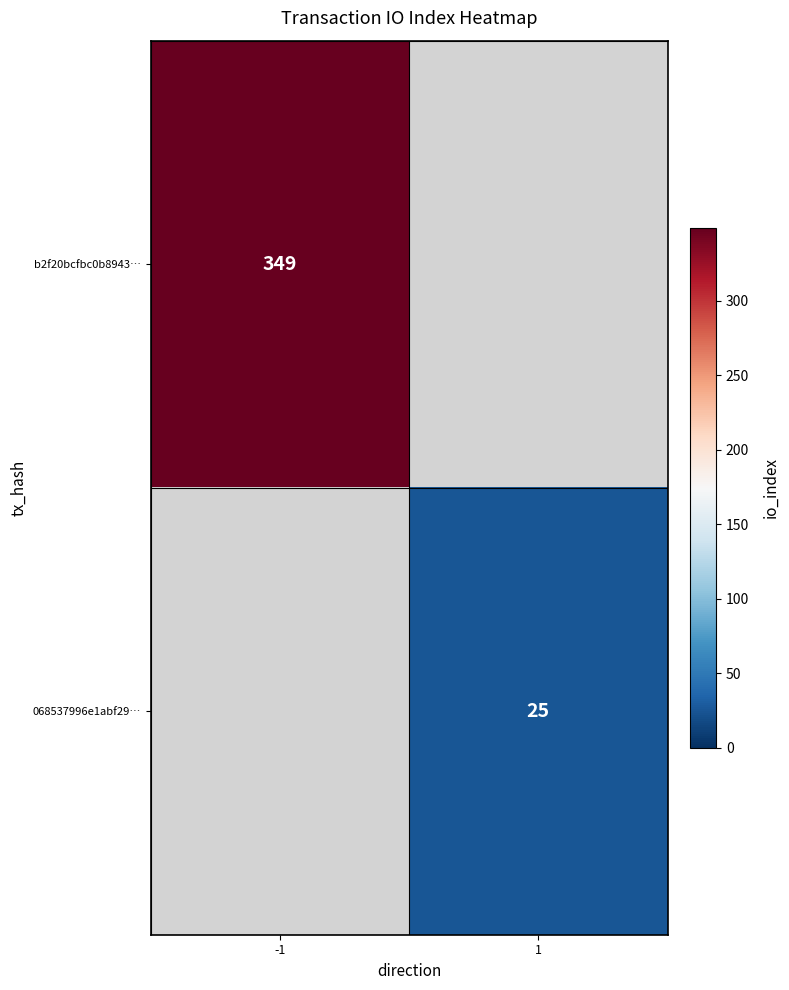

At which category does the chart reach its peak across all series?

-1